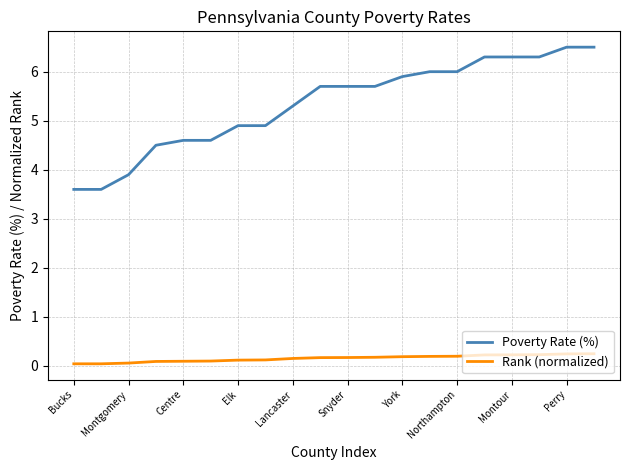

Rank the series by their average value, from lowest to highest.

Rank (normalized), Poverty Rate (%)